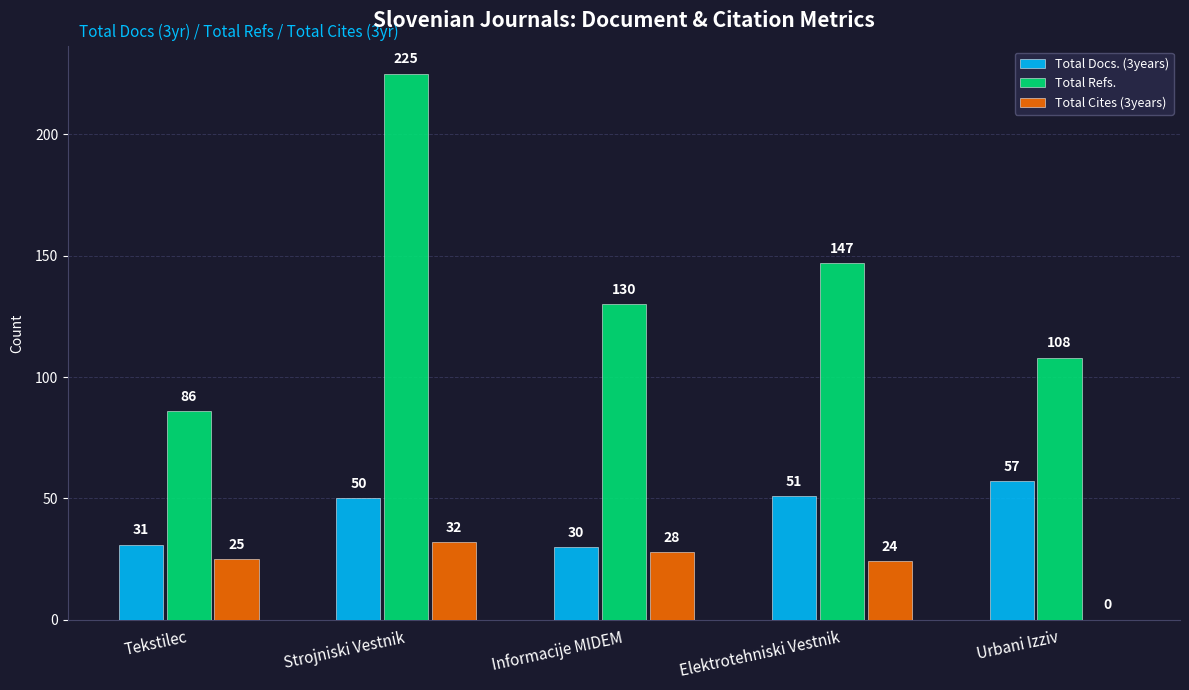

What is the average value of the Total Refs. series?

139